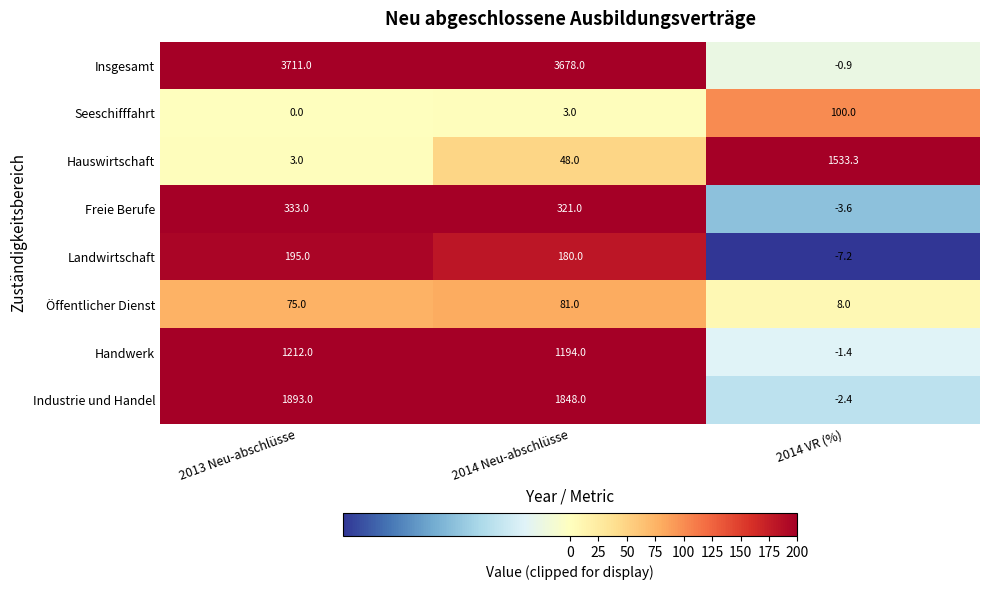

What is the sum of the Landwirtschaft values at 2014 VR (%) and 2013 Neu-abschlüsse?

187.8